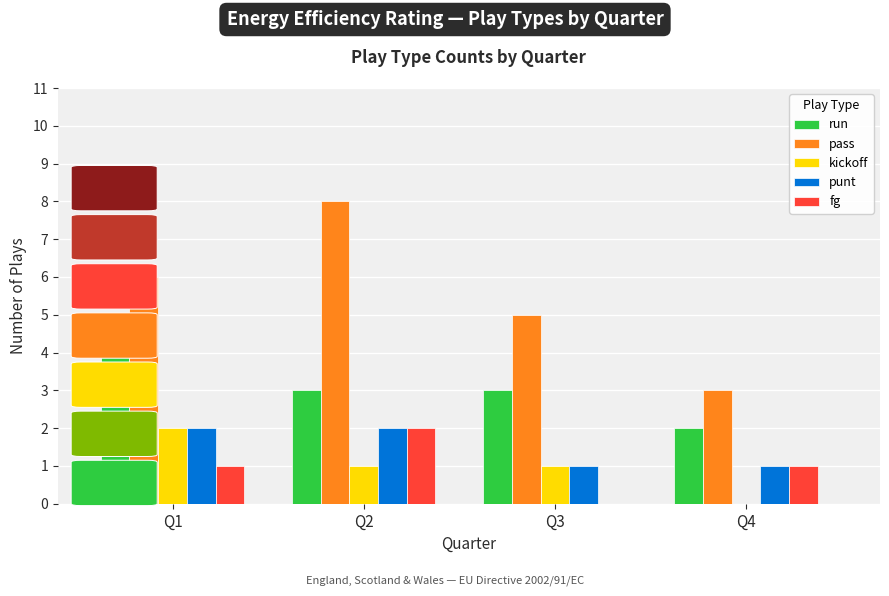

Which series has the largest total across all categories?

pass